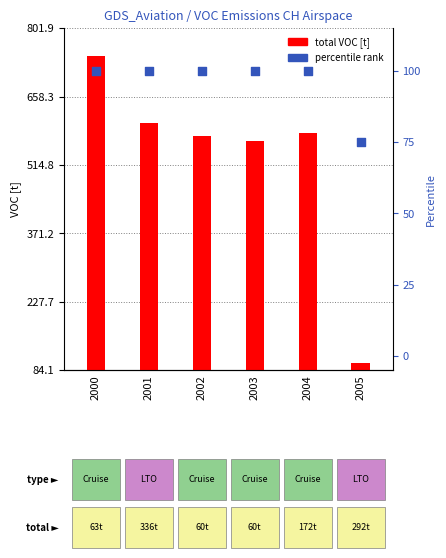

At which category is the sum across all series the highest?

2000